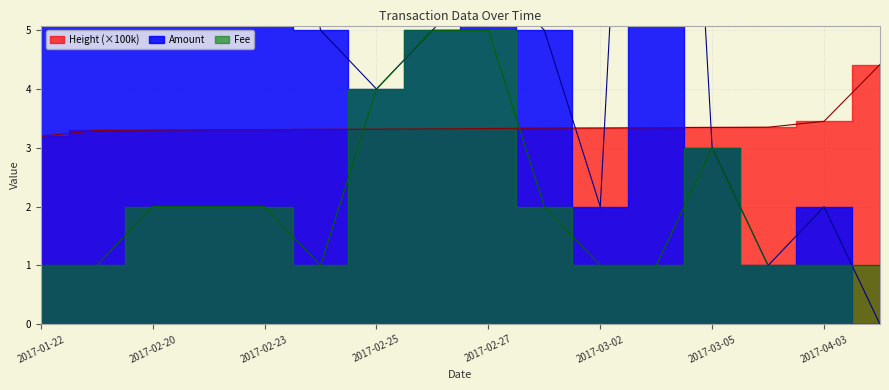

Where is Amount nearest to the value 10?

2017-02-20